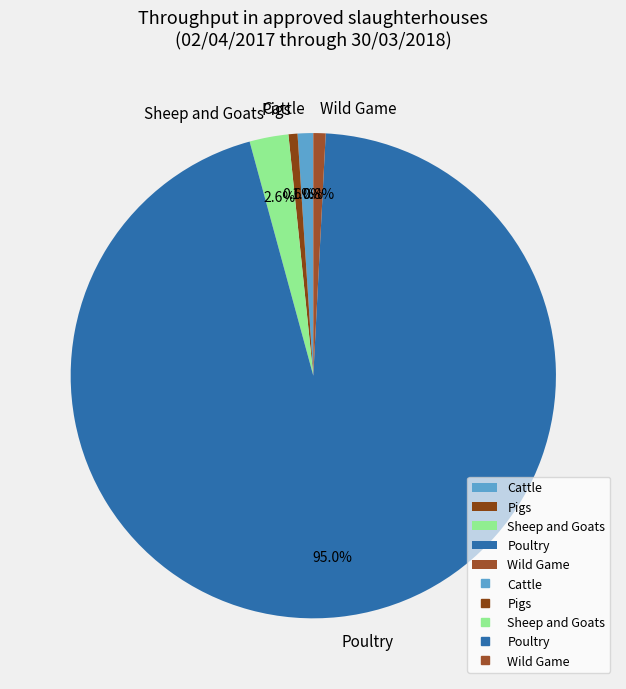

Which category has the biggest portion of the pie?

Poultry